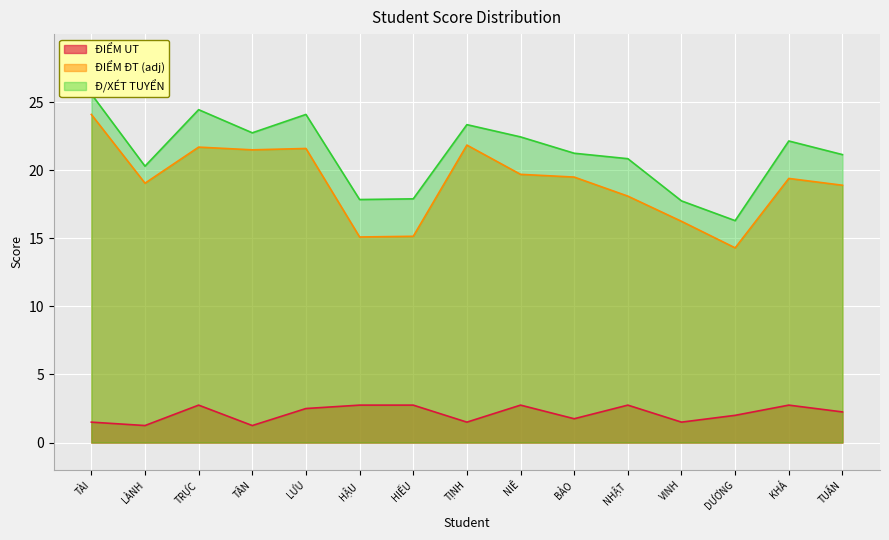

What is the approximate value of ĐIỂM ĐT (adj) at TRỰC?

21.7